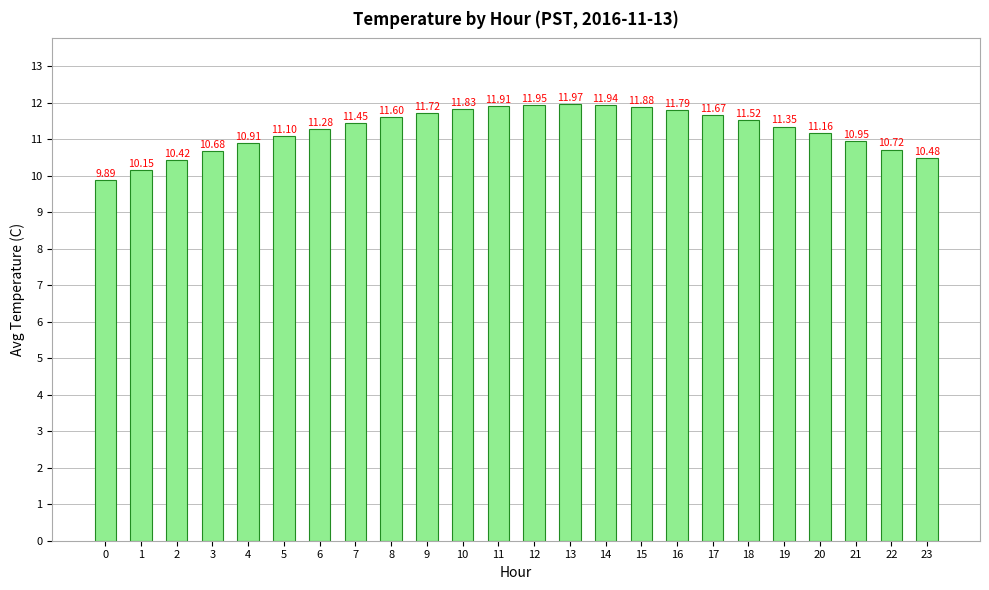

What is the sum of the values at 10 and 16?

23.6